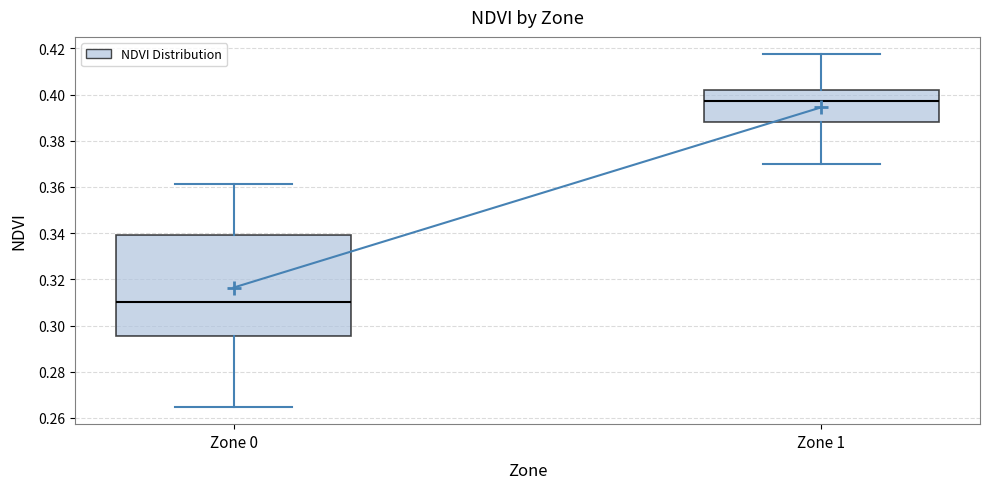

Which box's median line is the highest?

Zone 1